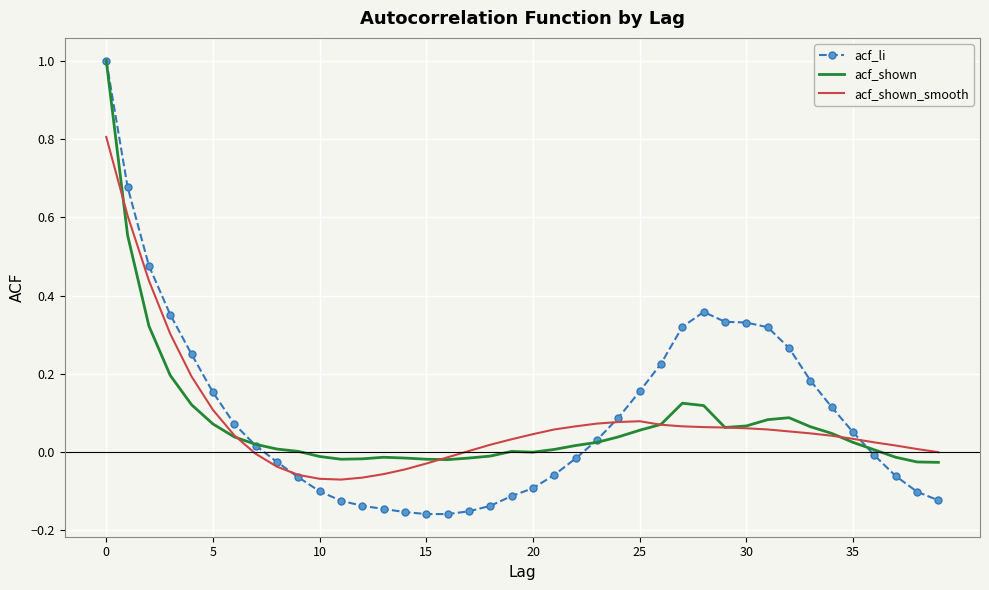

Which series has the widest spread of values?

acf_li